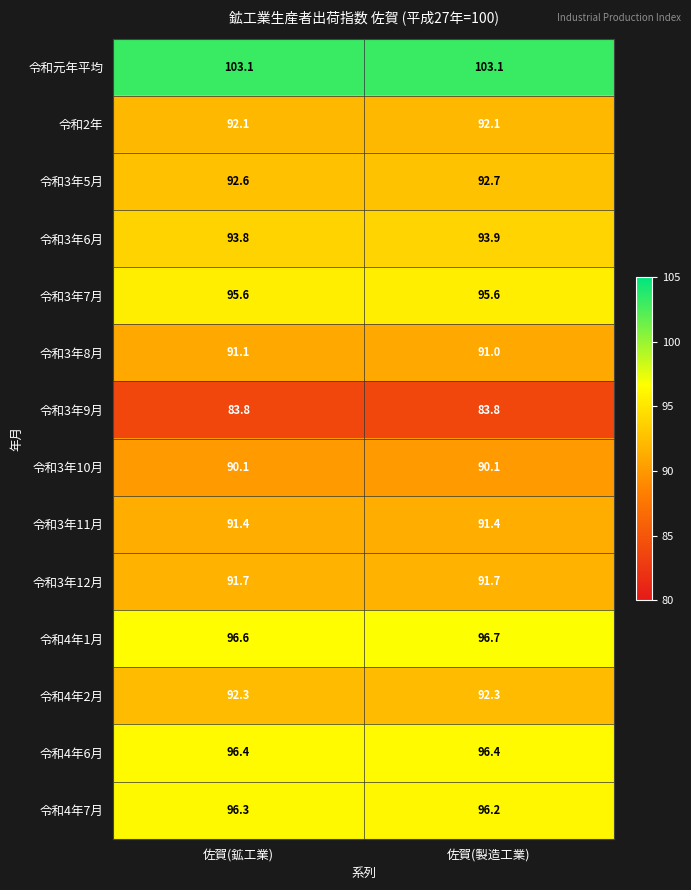

What is the lowest value of the 令和3年10月 series?

90.1